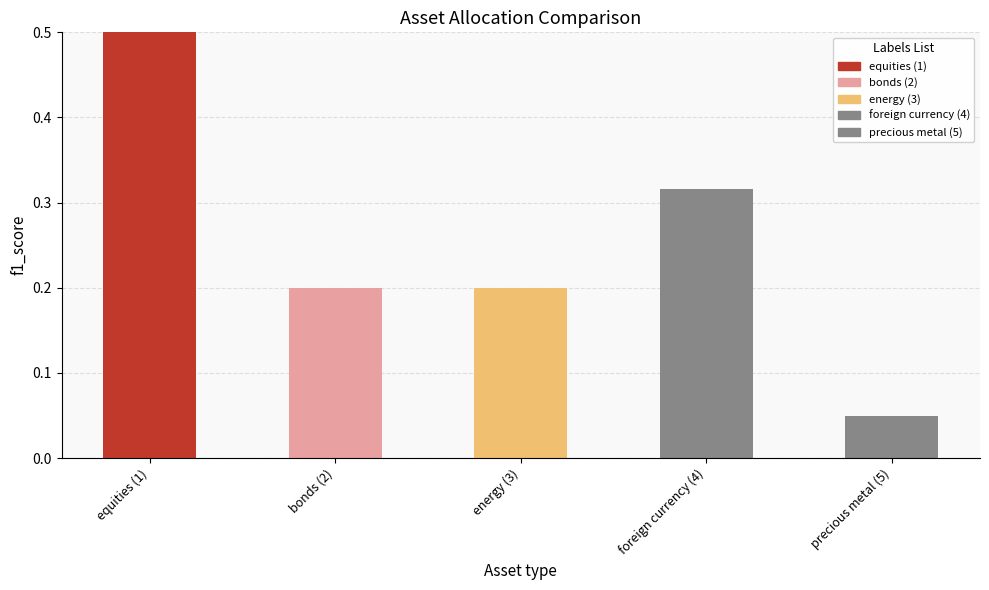

Is it true that the value at equities (1) is 0.2?

False